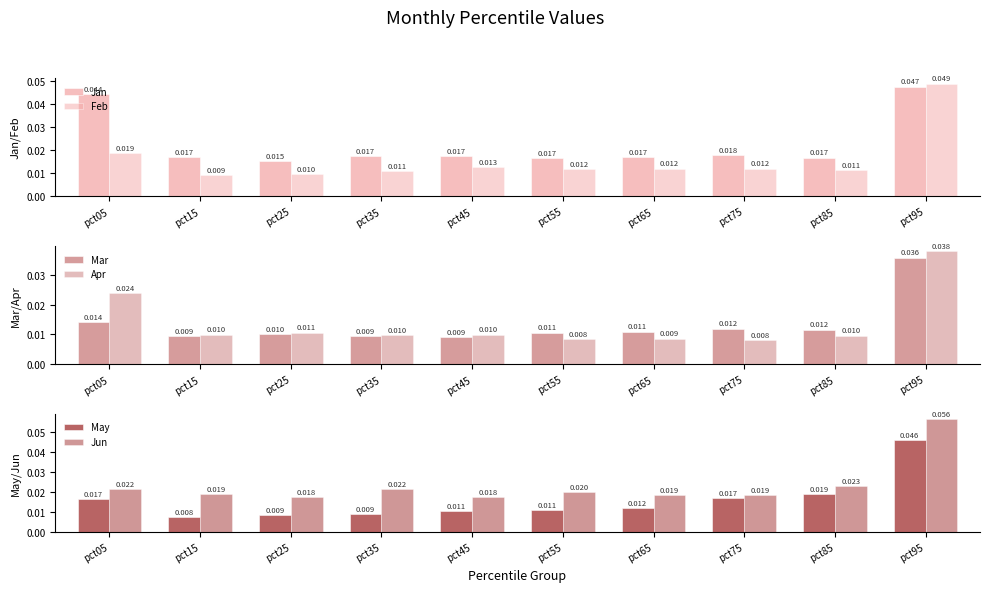

Reading left to right, what are all the values shown in this chart?

Jan: 0.0	0.0	0.0	0.0	0.0	0.0	0.0	0.0	0.0	0.0
Feb: 0.0	0.0	0.0	0.0	0.0	0.0	0.0	0.0	0.0	0.0
Mar: 0.0	0.0	0.0	0.0	0.0	0.0	0.0	0.0	0.0	0.0
Apr: 0.0	0.0	0.0	0.0	0.0	0.0	0.0	0.0	0.0	0.0
May: 0.0	0.0	0.0	0.0	0.0	0.0	0.0	0.0	0.0	0.0
Jun: 0.0	0.0	0.0	0.0	0.0	0.0	0.0	0.0	0.0	0.1